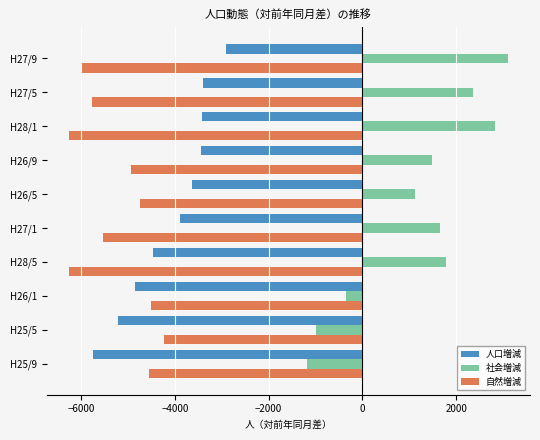

List the series in order of their peak value, lowest first.

自然増減, 人口増減, 社会増減